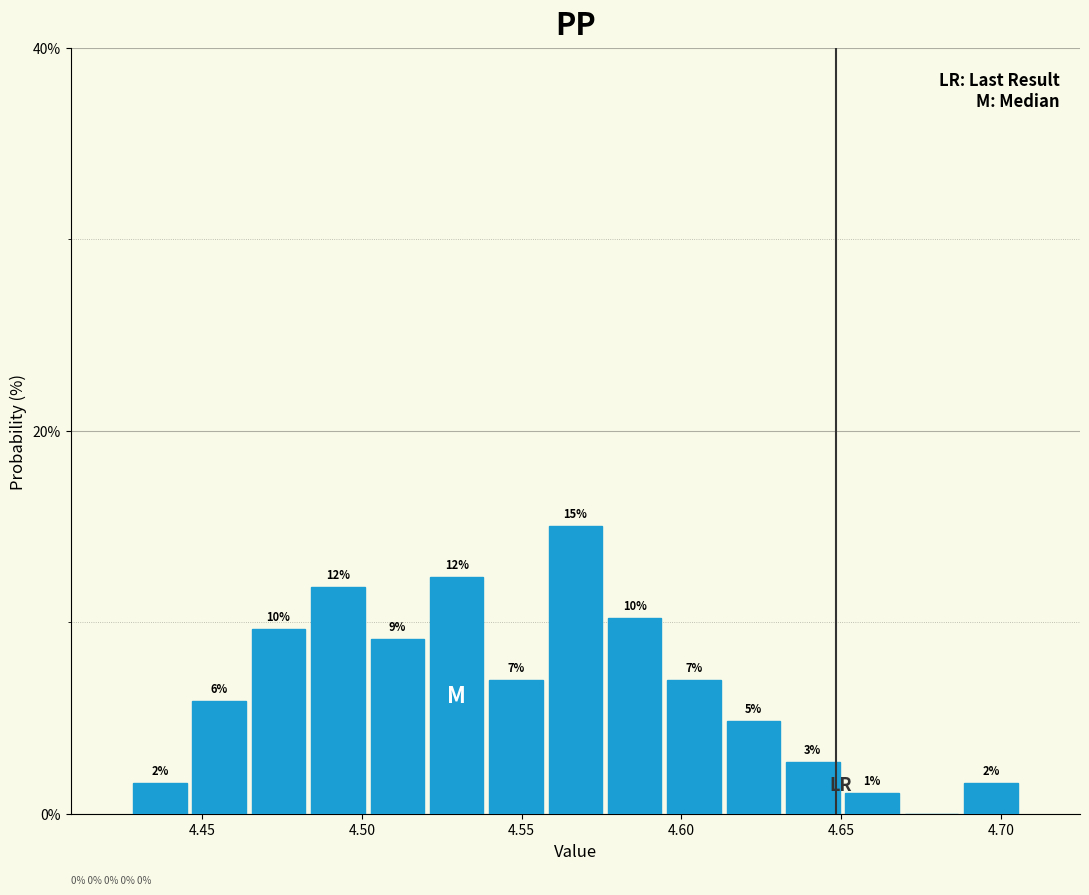

Read against the x-axis, roughly where is the centre of the tallest bar?

4.565